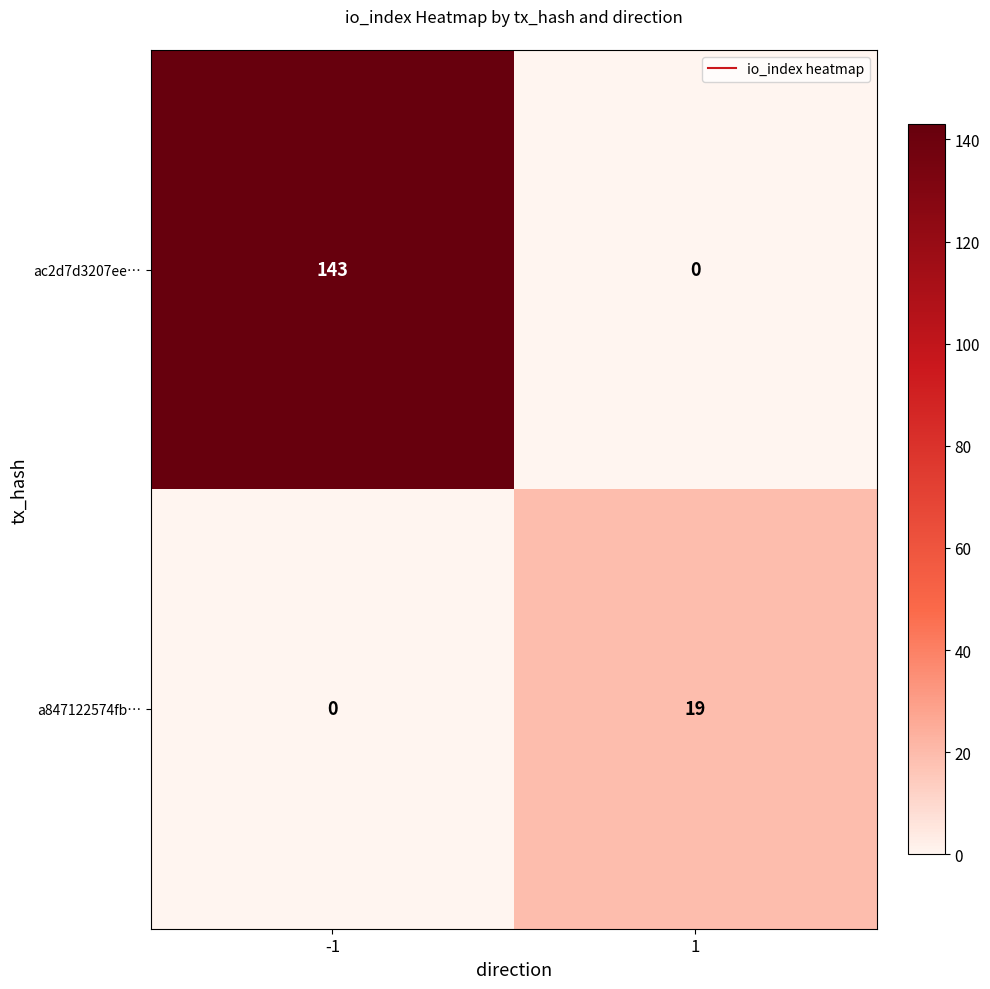

Is the value of ac2d7d3207ee… at -1 greater than the value of a847122574fb… at 1?

Yes